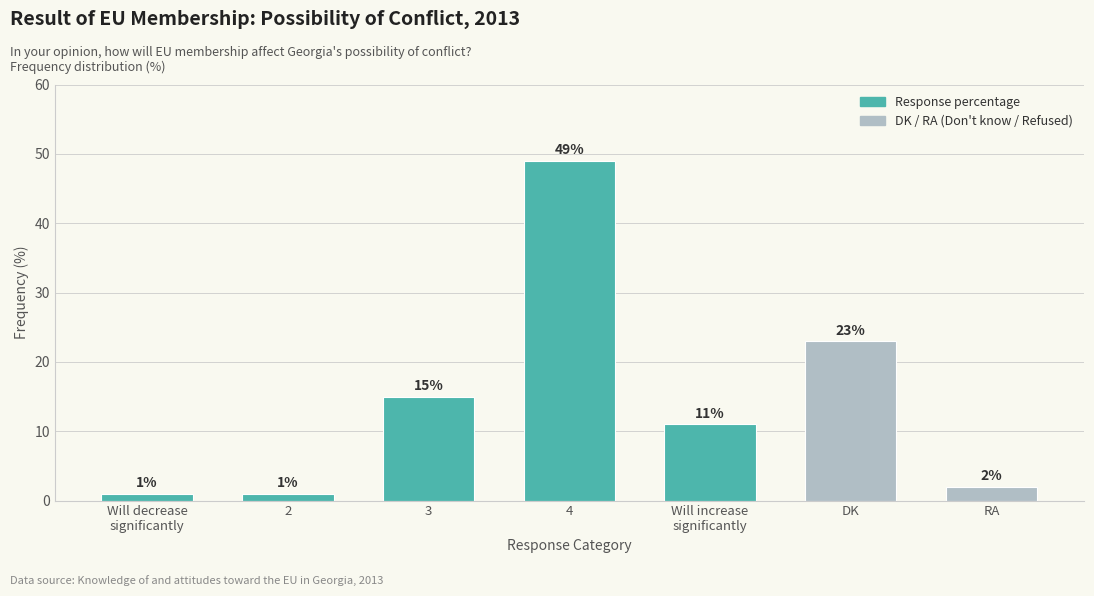

How many categories are shown in the chart?

7